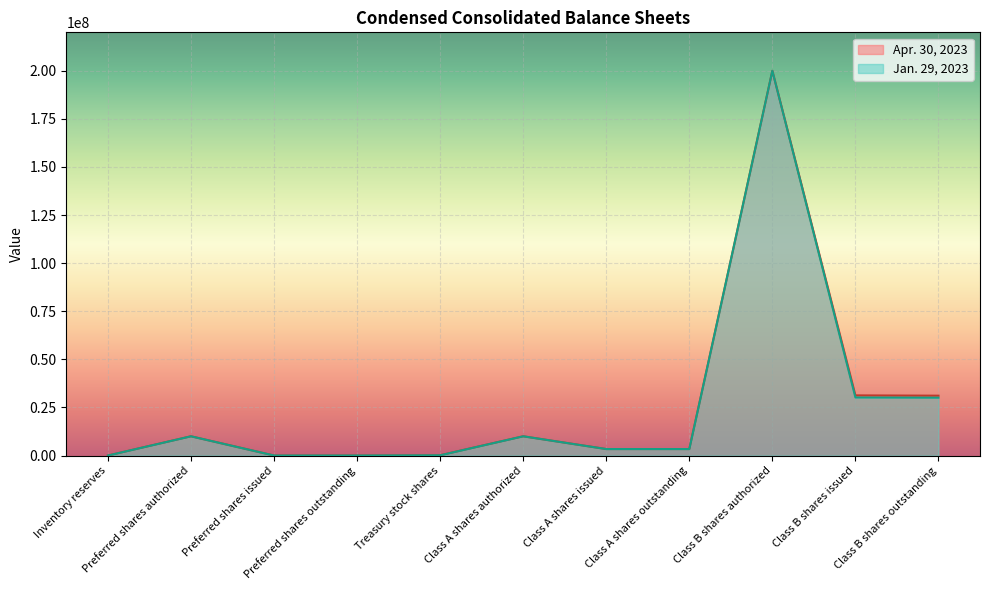

Which category has the highest value across all series?

Class B shares authorized